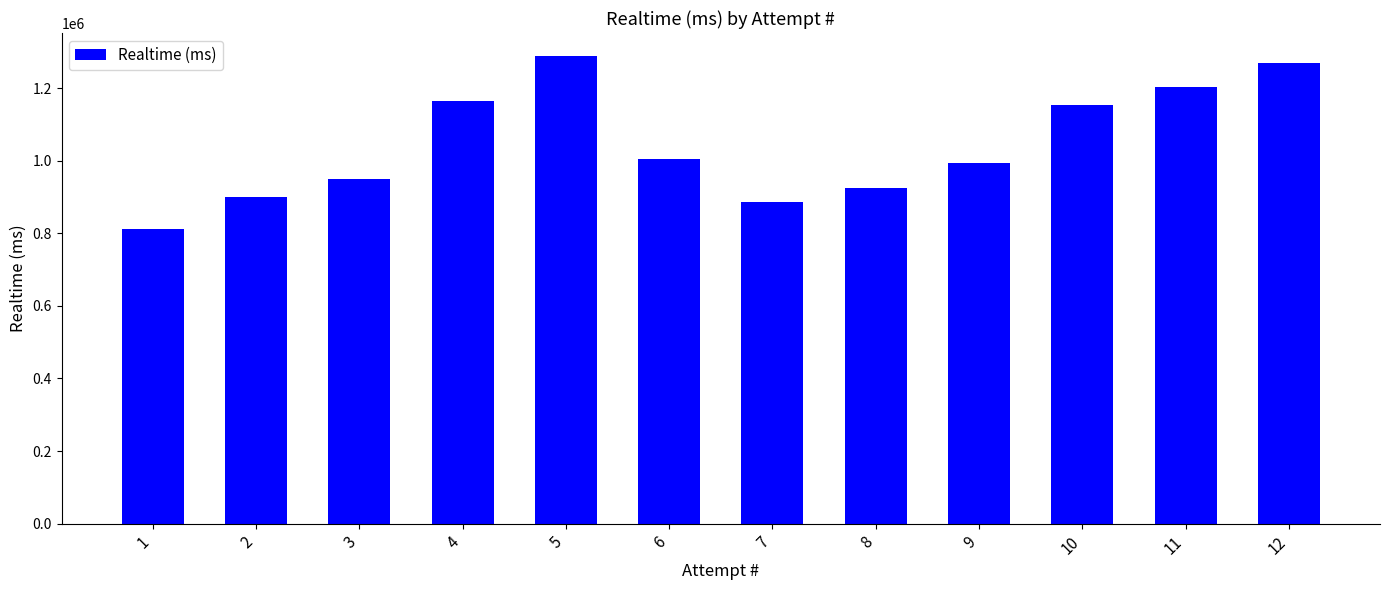

Reading right to left, list all the values displayed in this chart.

12=1269282	11=1202123	10=1153286	9=993848	8=923966	7=886781	6=1003233	5=1287139	4=1163905	3=950732	2=899761	1=811542